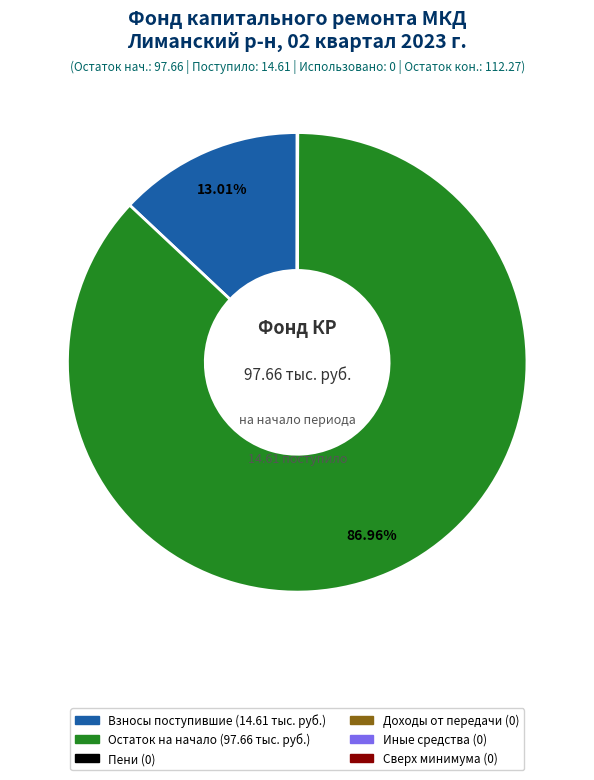

Is there a majority slice in this chart?

Yes